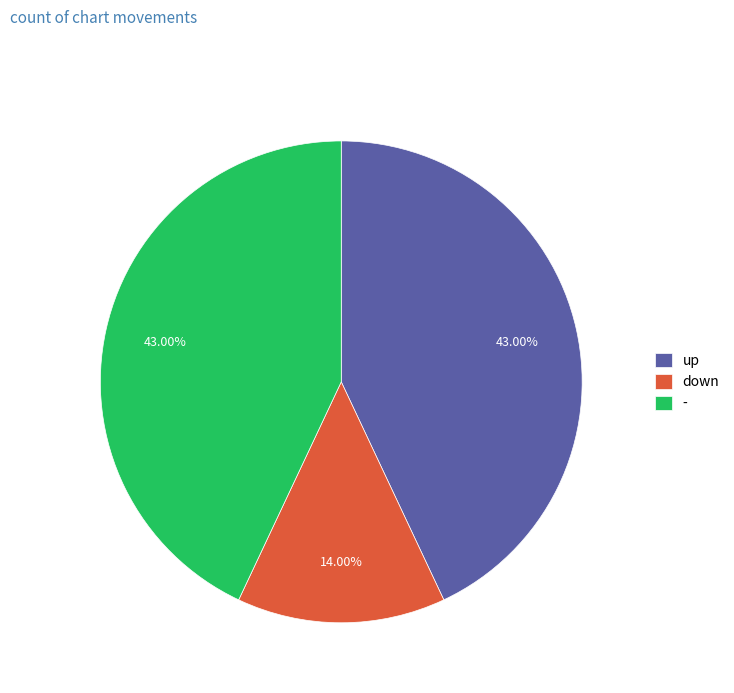

True or false: up accounts for 43% of the total.

True